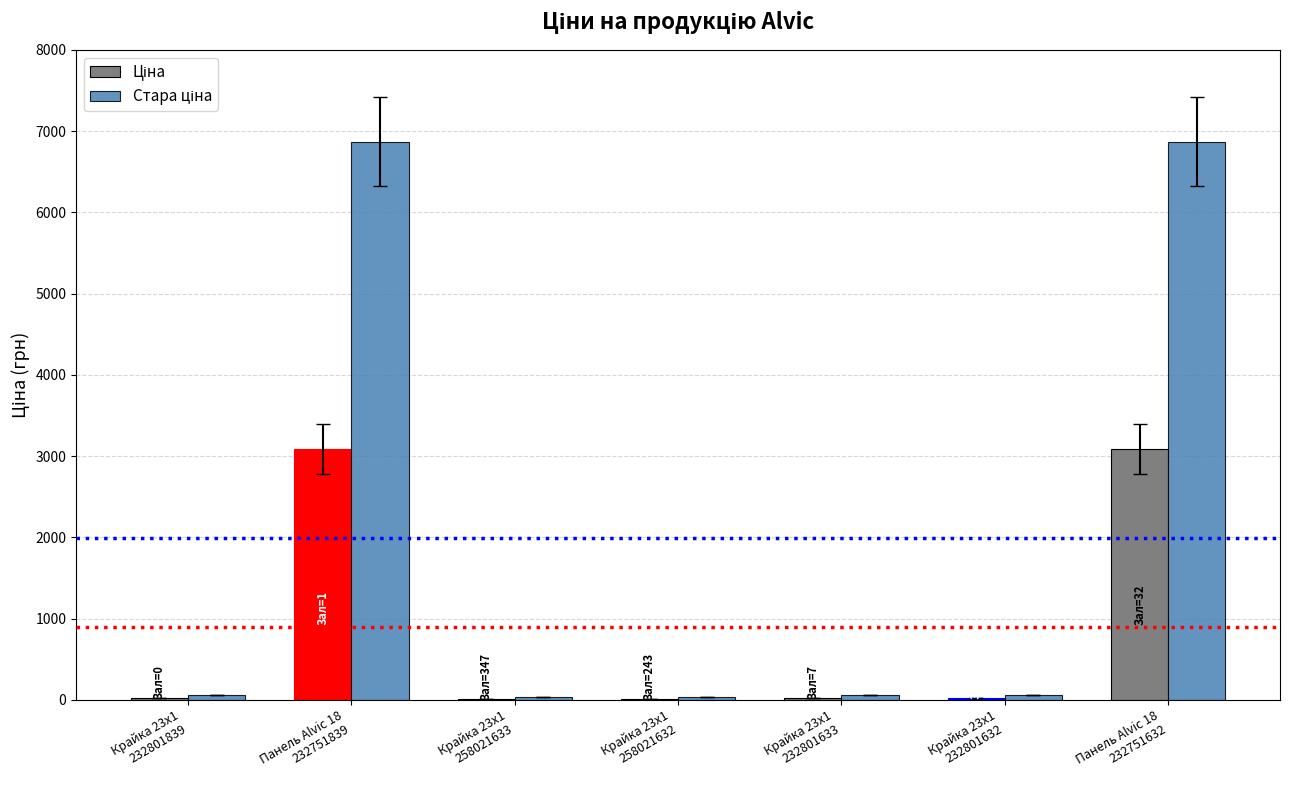

How many data points does each series have?

7